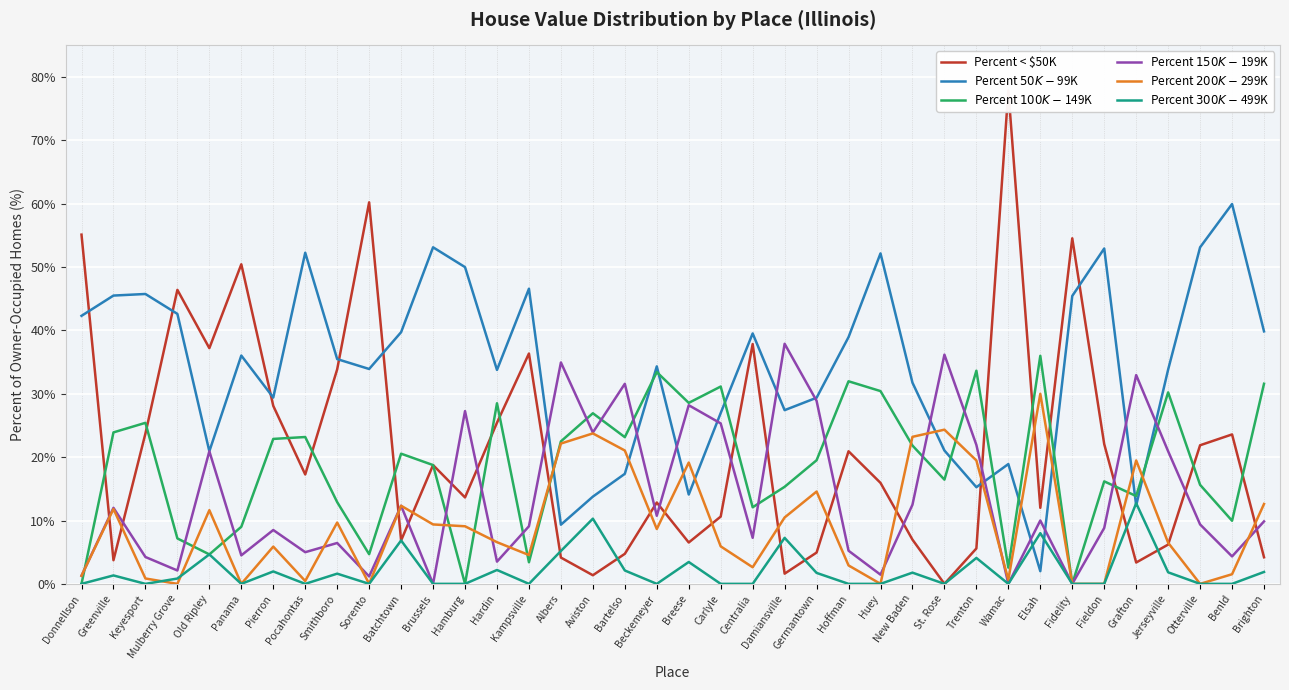

What is the spread (max minus min) of values at Kampsville?

46.6